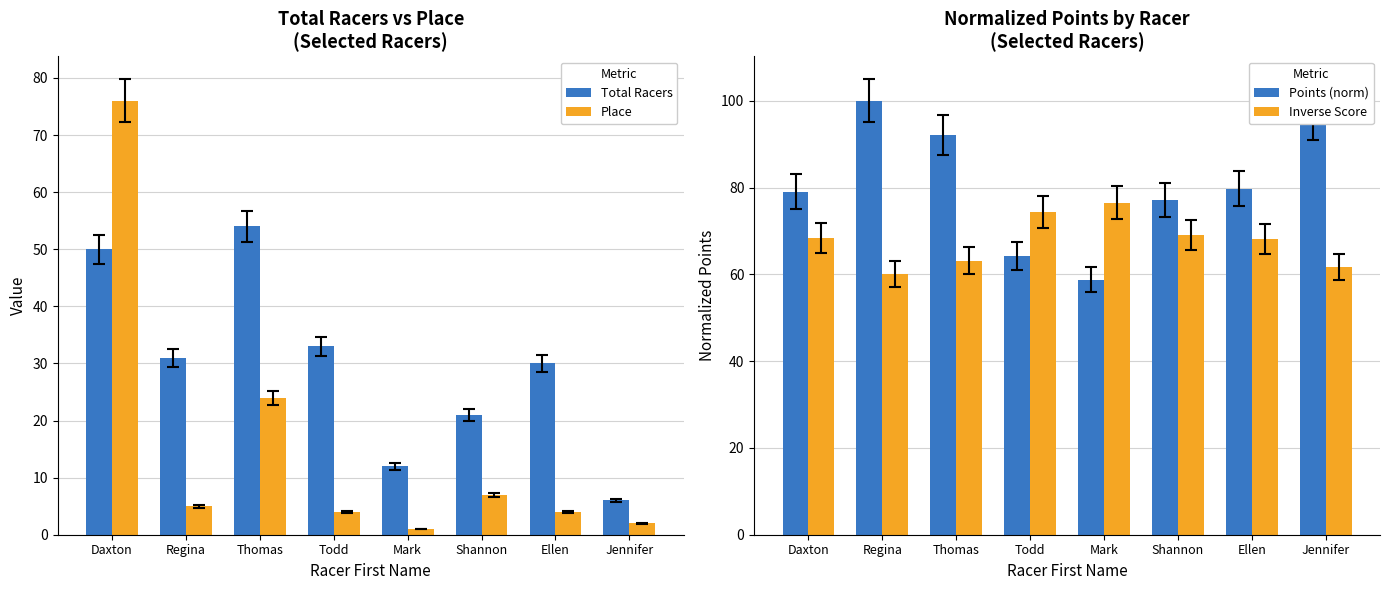

Where is Inverse Score nearest to the value 68?

Ellen